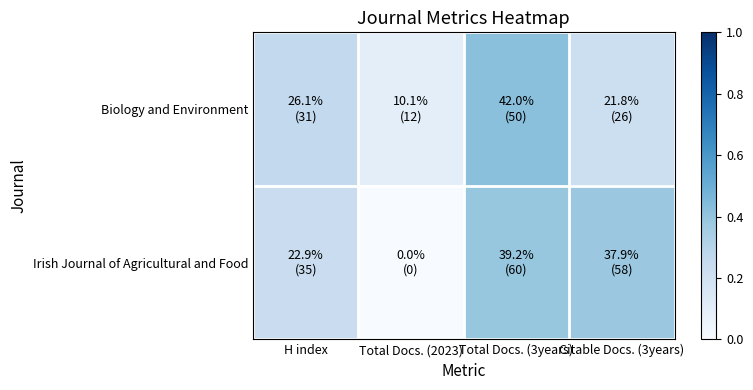

Which series has the largest total across all categories?

Biology and Environment